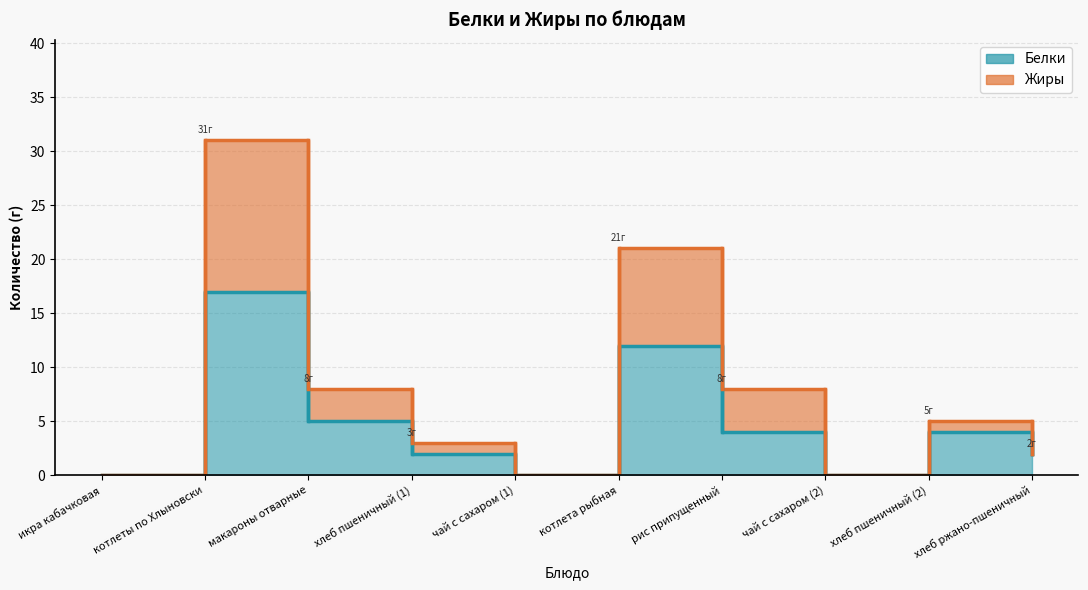

At хлеб пшеничный (2), list the series in order from largest to smallest.

Жиры, Белки